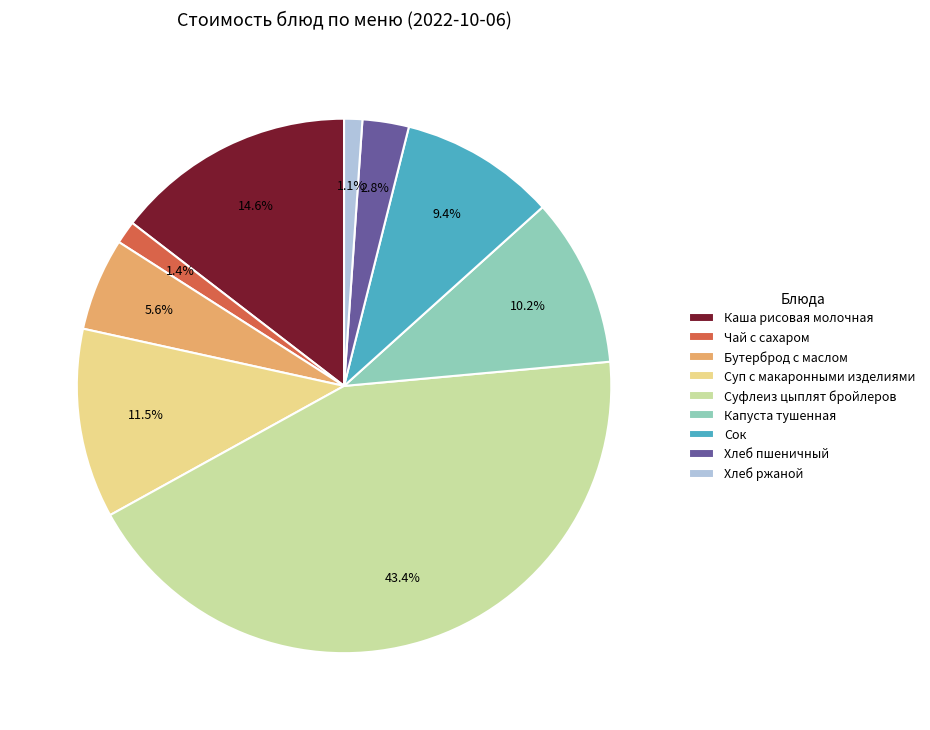

To the nearest percent, what is the average slice percentage?

11%